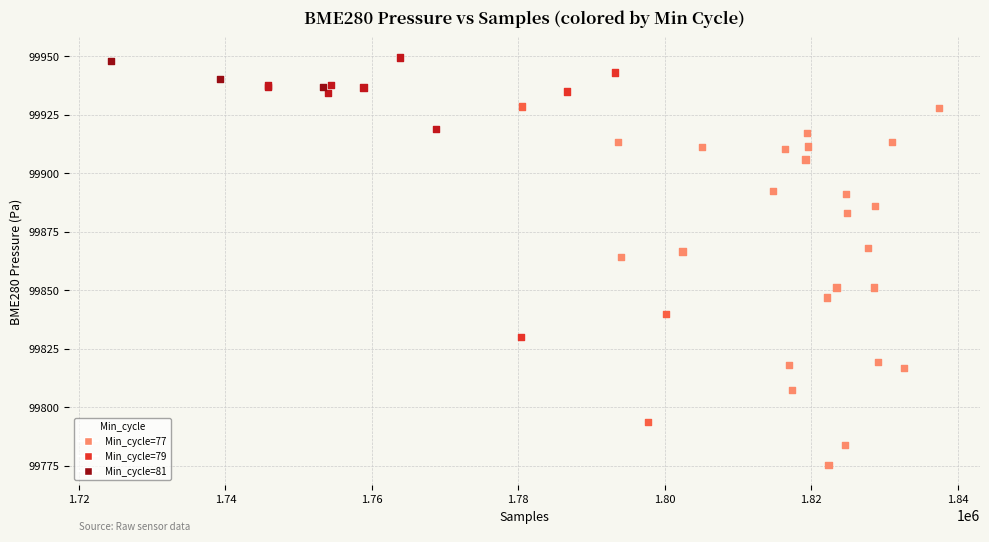

What Y value in the scatter plot is closest to 99862?

99864.2